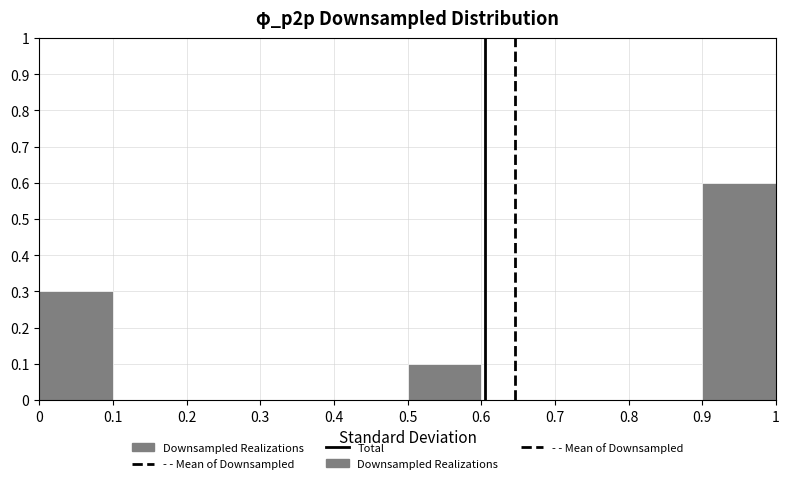

What is the height of the bar covering 0.5 to 0.6 on the x-axis? The values are not printed on the chart, so give them approximately, as read against the axis.

0.1